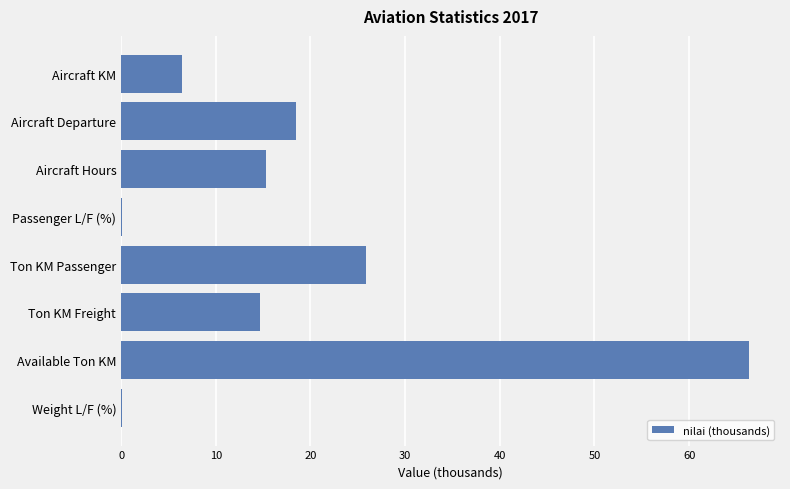

Is it true that the value at Ton KM Passenger is 25.9?

True